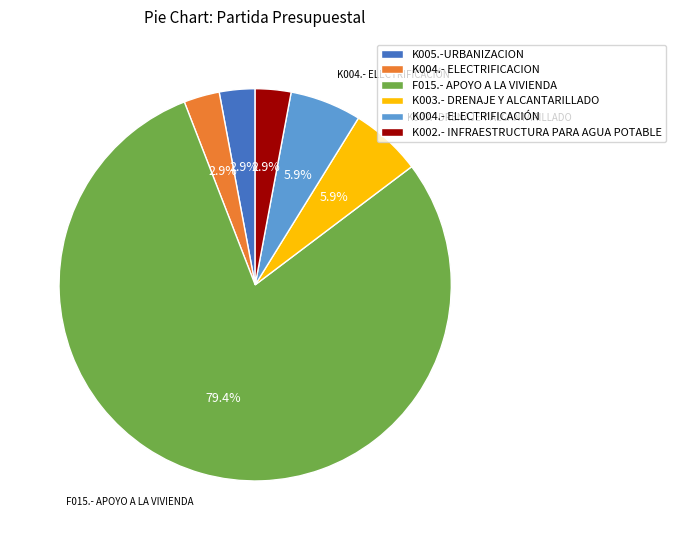

Between K002.- INFRAESTRUCTURA PARA AGUA POTABLE and F015.- APOYO A LA VIVIENDA, which is larger?

F015.- APOYO A LA VIVIENDA